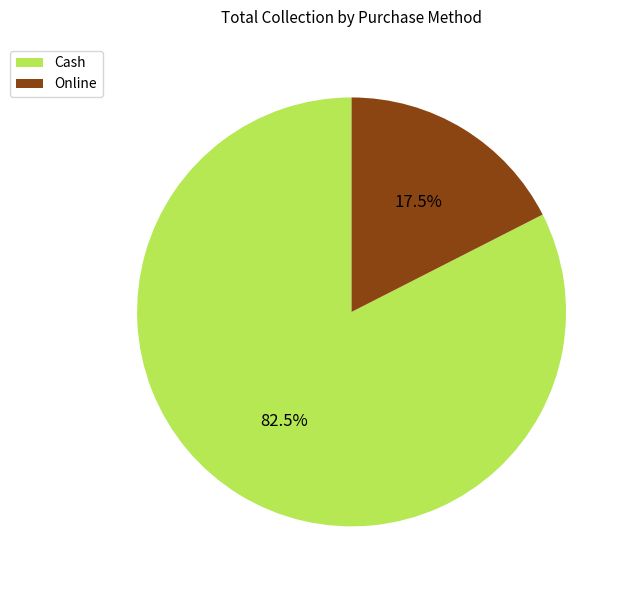

The Cash slice represents 73% of the pie. True or false?

False